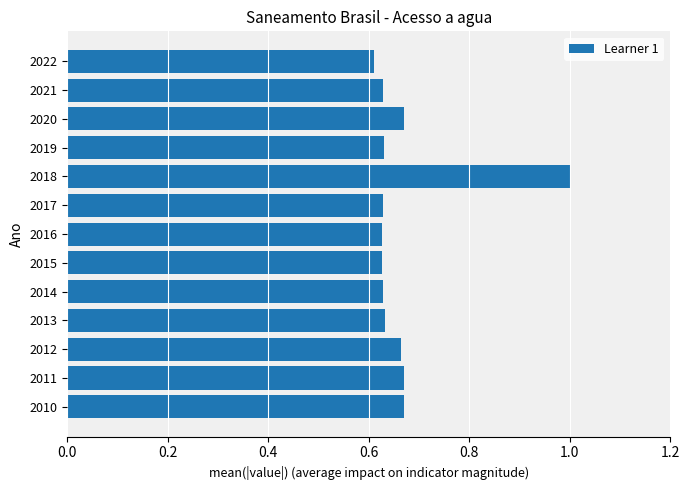

What is the greatest value displayed?

1.0